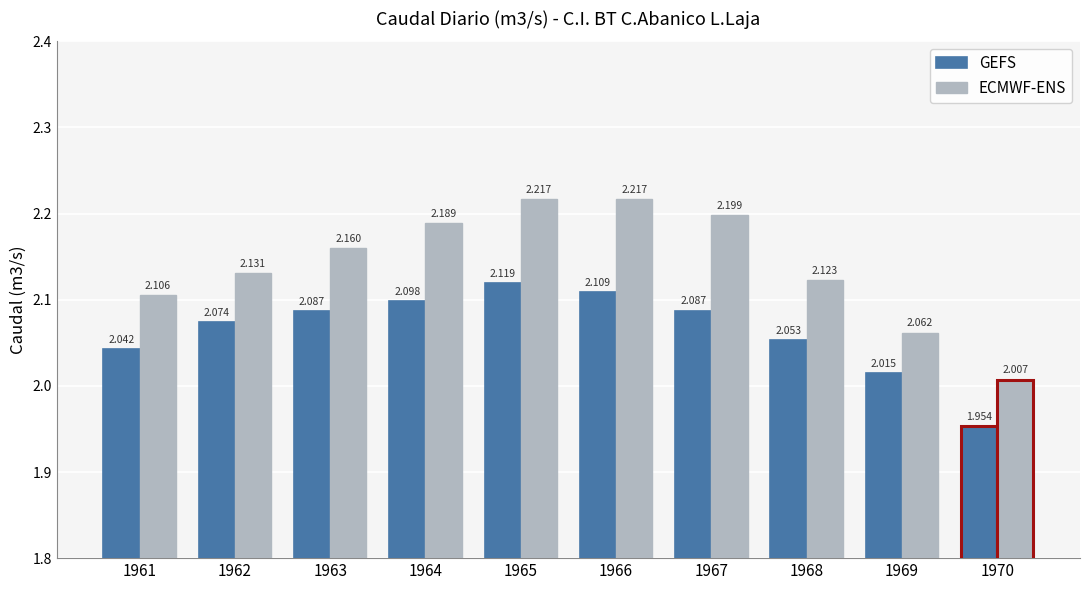

Between 1962 and 1966, which series saw the biggest shift?

ECMWF-ENS